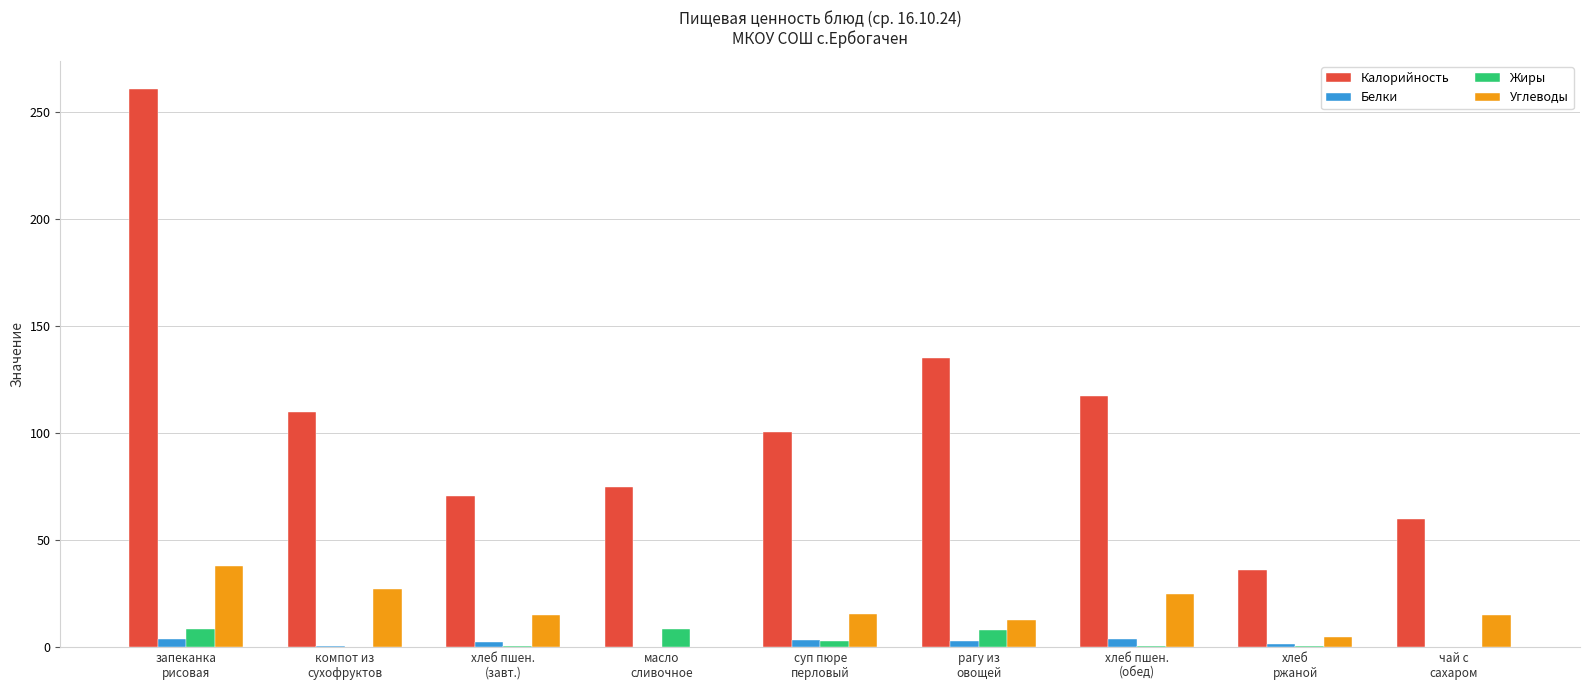

What is the sum of all Калорийность values?

965.6